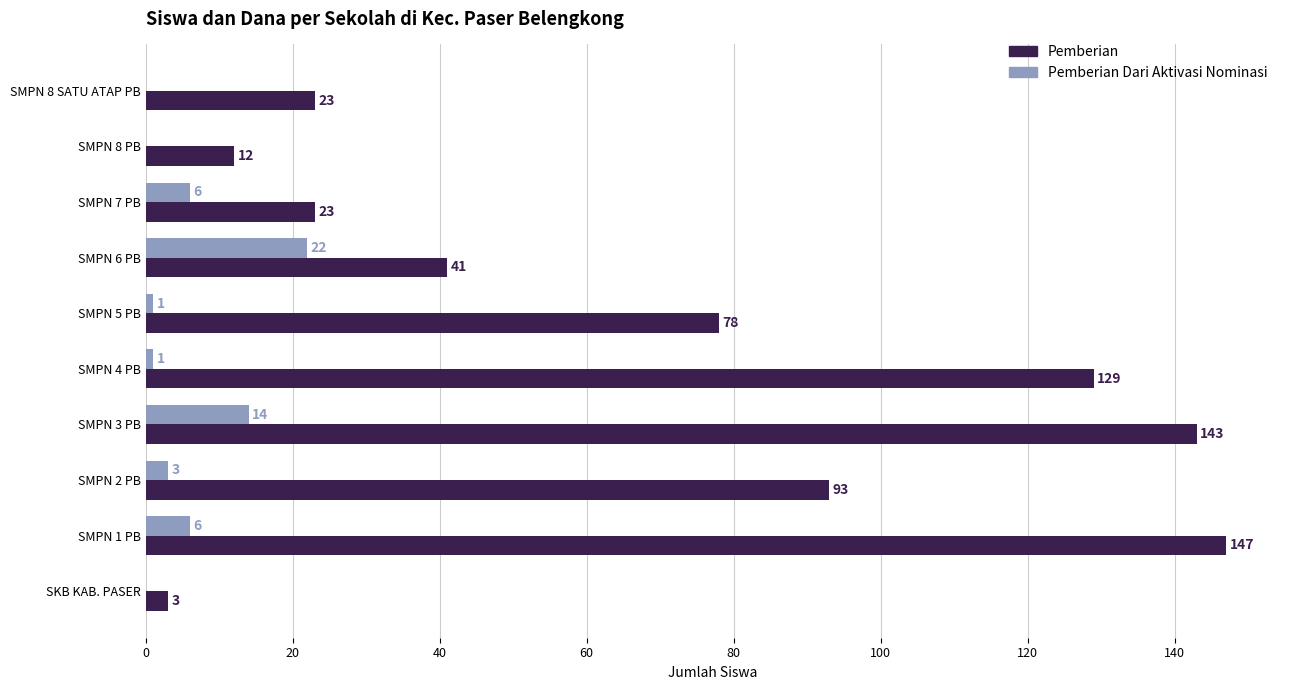

Count the number of data series in this chart.

2